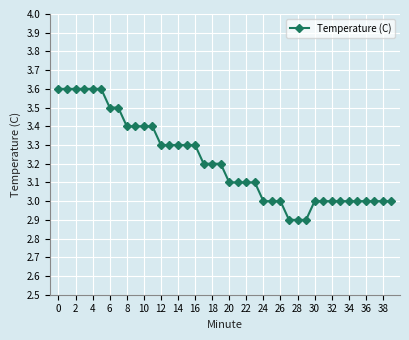

How many distinct data groups are displayed?

1